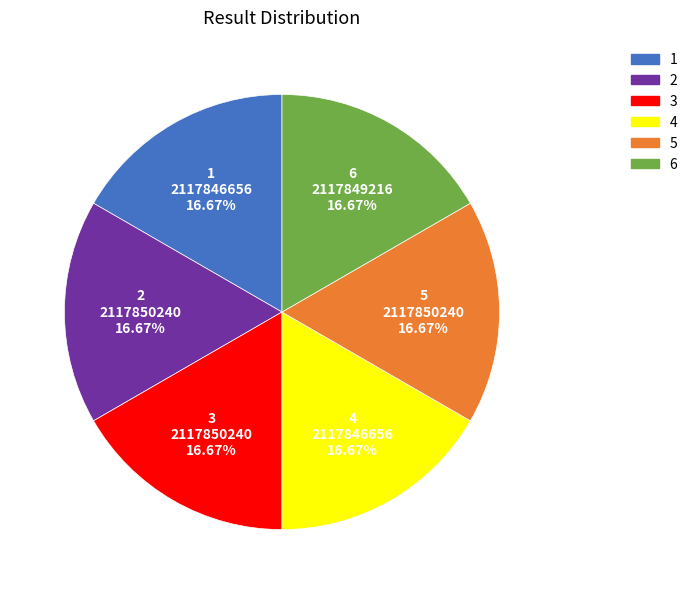

To the nearest percent, what portion does 6 represent?

17%